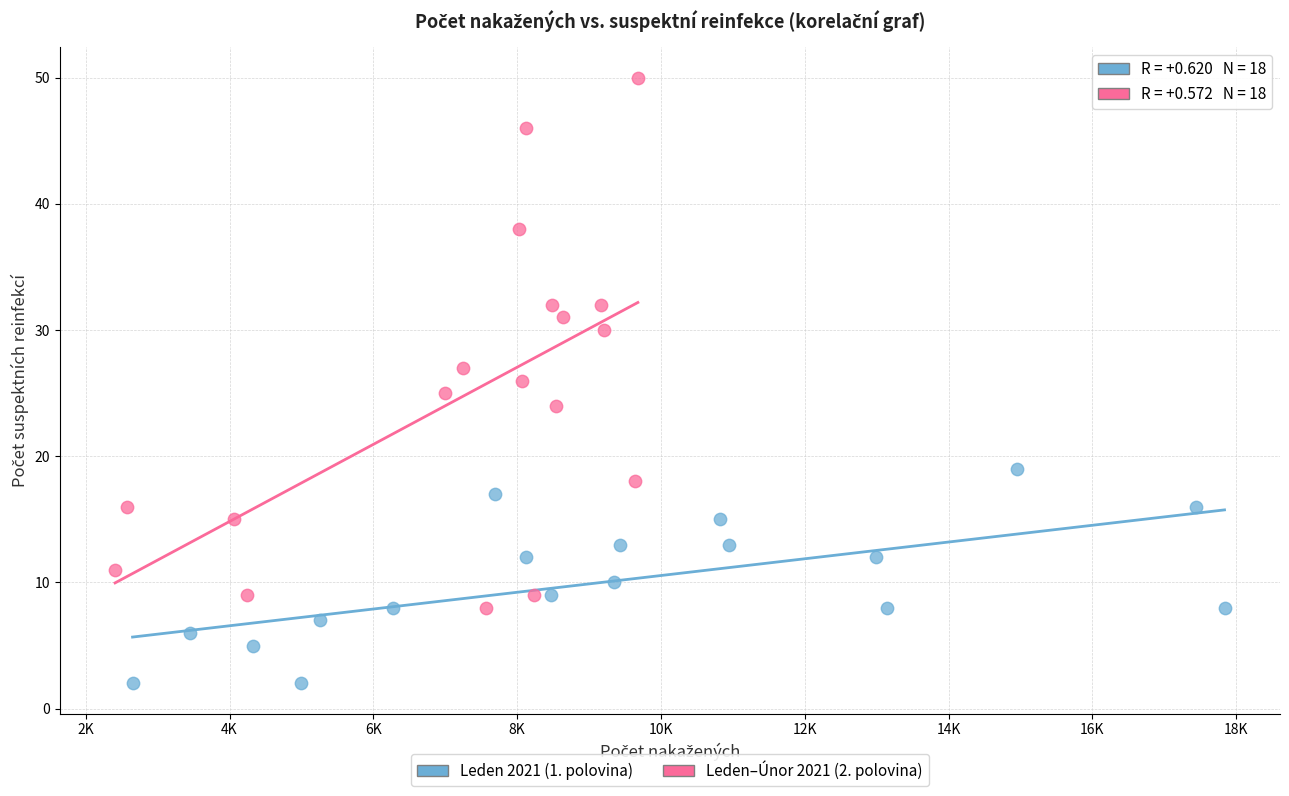

Which series reaches the minimum Y coordinate?

Leden 2021 (1. polovina)